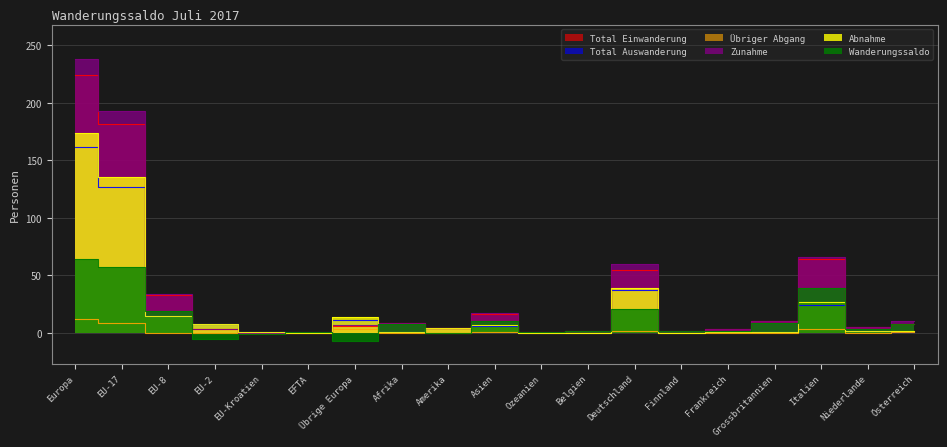

At how many categories does at least one series exceed 151?

2